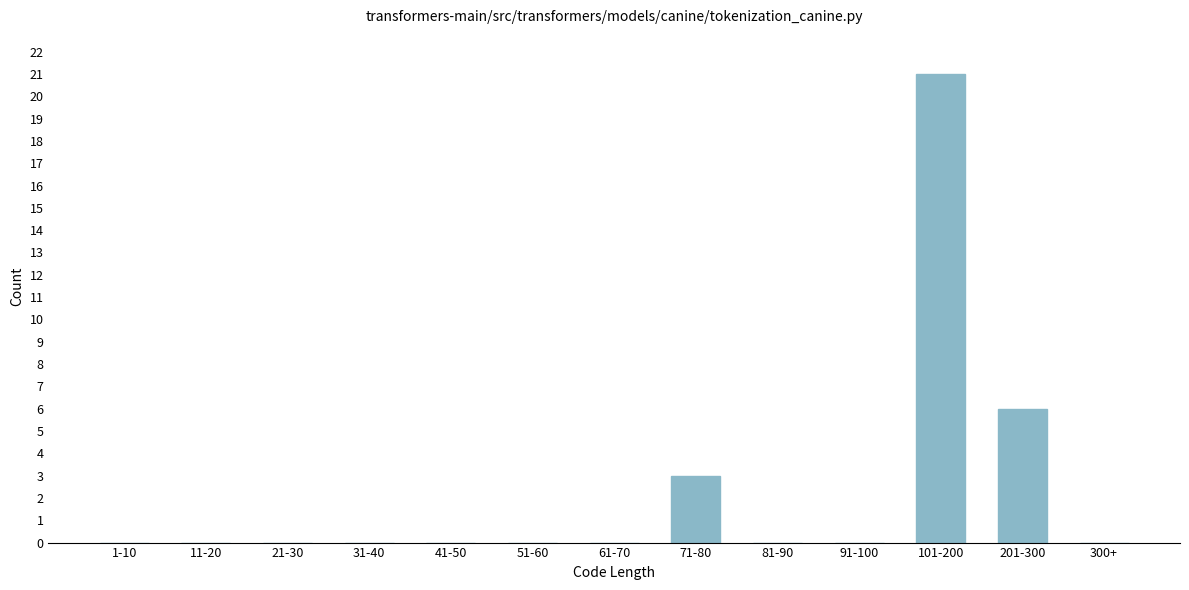

Reading left to right, what are all the values shown in this chart?

1-10=0	11-20=0	21-30=0	31-40=0	41-50=0	51-60=0	61-70=0	71-80=3	81-90=0	91-100=0	101-200=21	201-300=6	300+=0